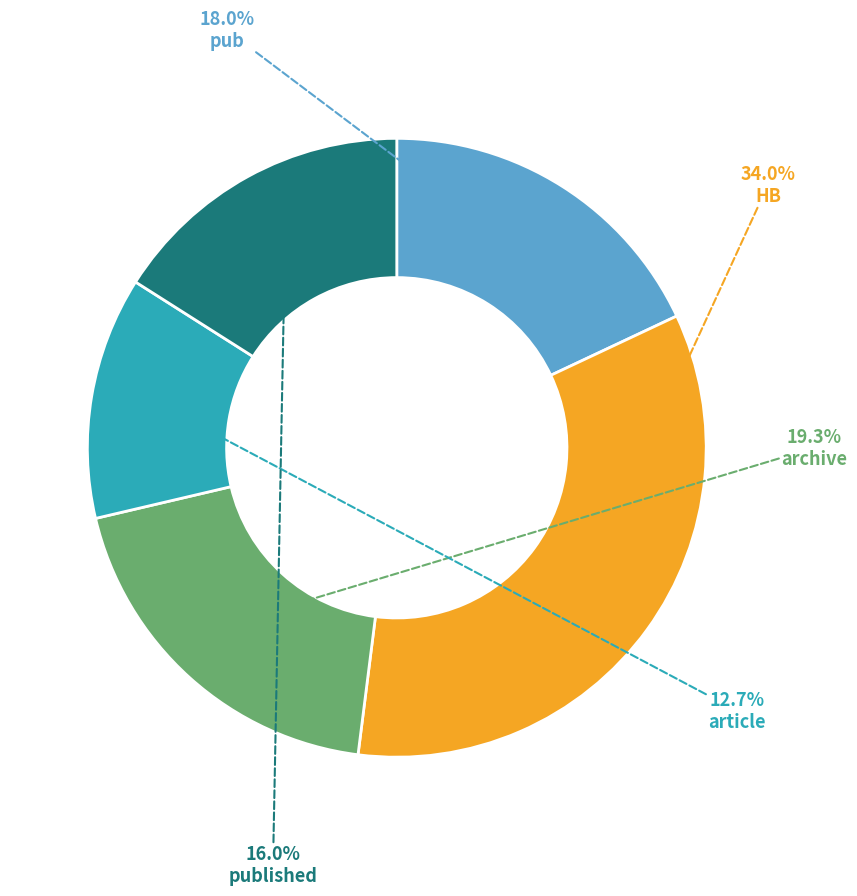

Does HB represent more than half of the total?

No